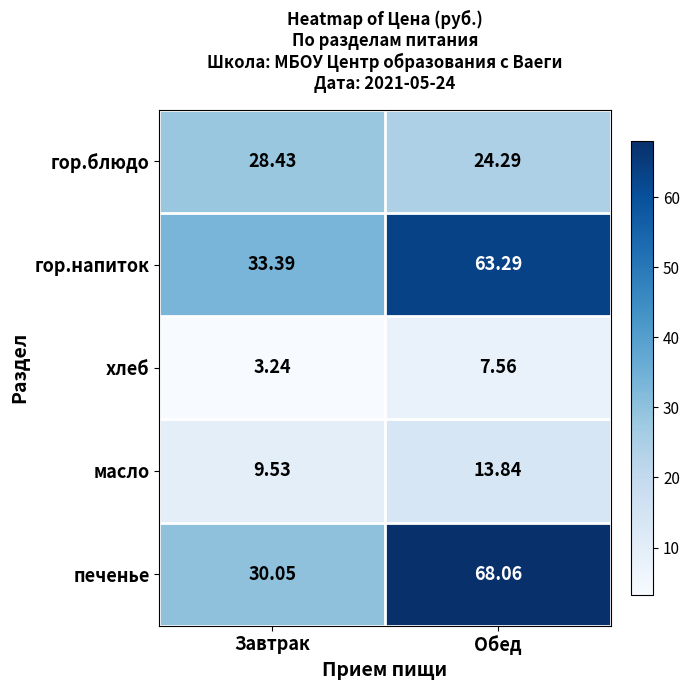

Which series changed the most between Завтрак and Обед?

печенье